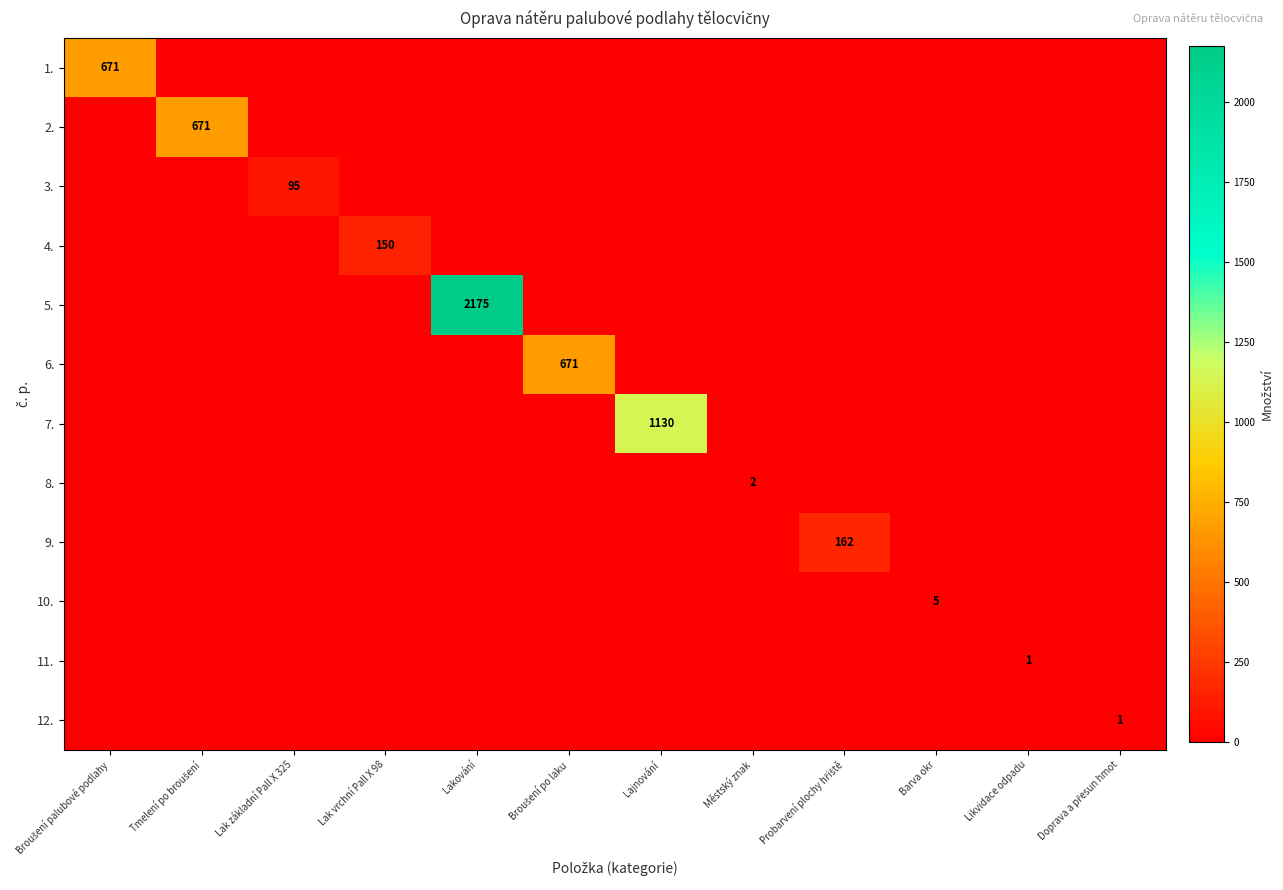

At which category is the sum across all series the highest?

Lakování